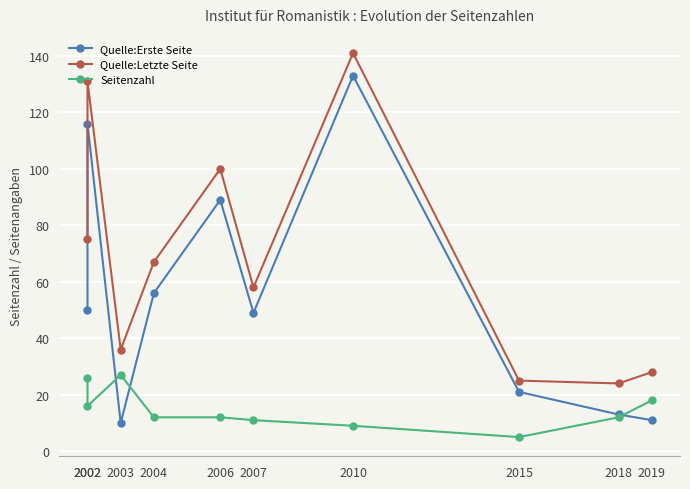

Reading left to right, list all the values displayed in this chart.

Quelle:Erste Seite: 2002=50	2002=116	2003=10	2004=56	2006=89	2007=49	2010=133	2015=21	2018=13	2019=11
Quelle:Letzte Seite: 2002=75	2002=131	2003=36	2004=67	2006=100	2007=58	2010=141	2015=25	2018=24	2019=28
Seitenzahl: 2002=26	2002=16	2003=27	2004=12	2006=12	2007=11	2010=9	2015=5	2018=12	2019=18